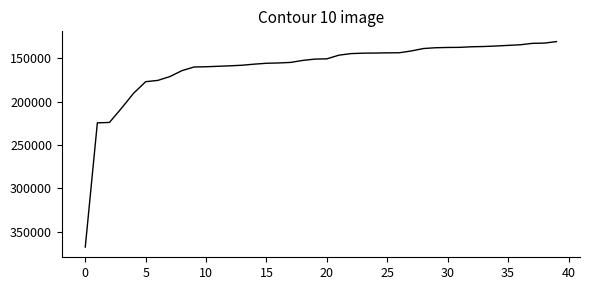

What is the smallest value displayed?

130666.2